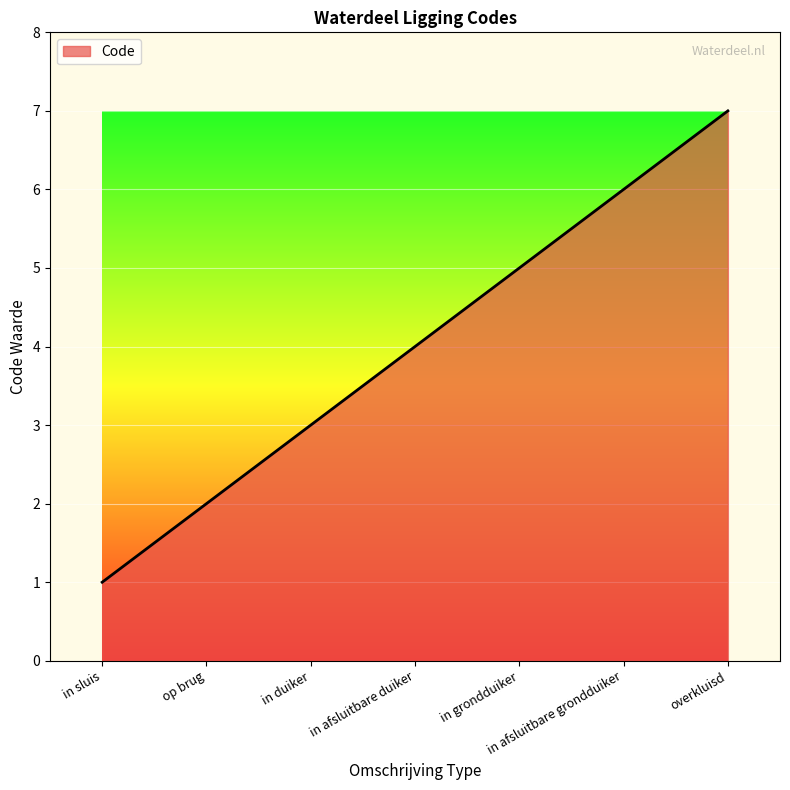

What is the average value?

4